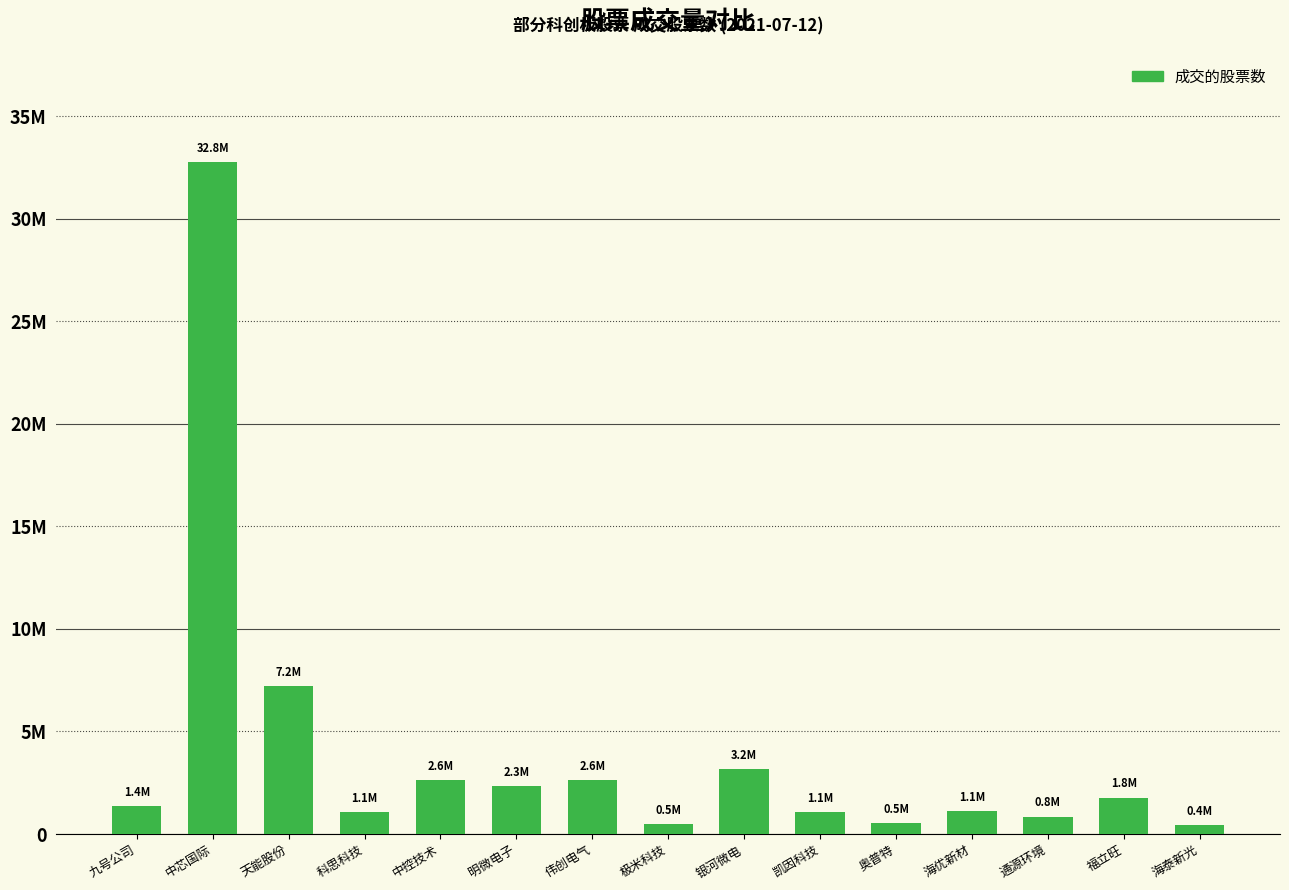

What is the approximate value at 明微电子, to the nearest 100?

2331000